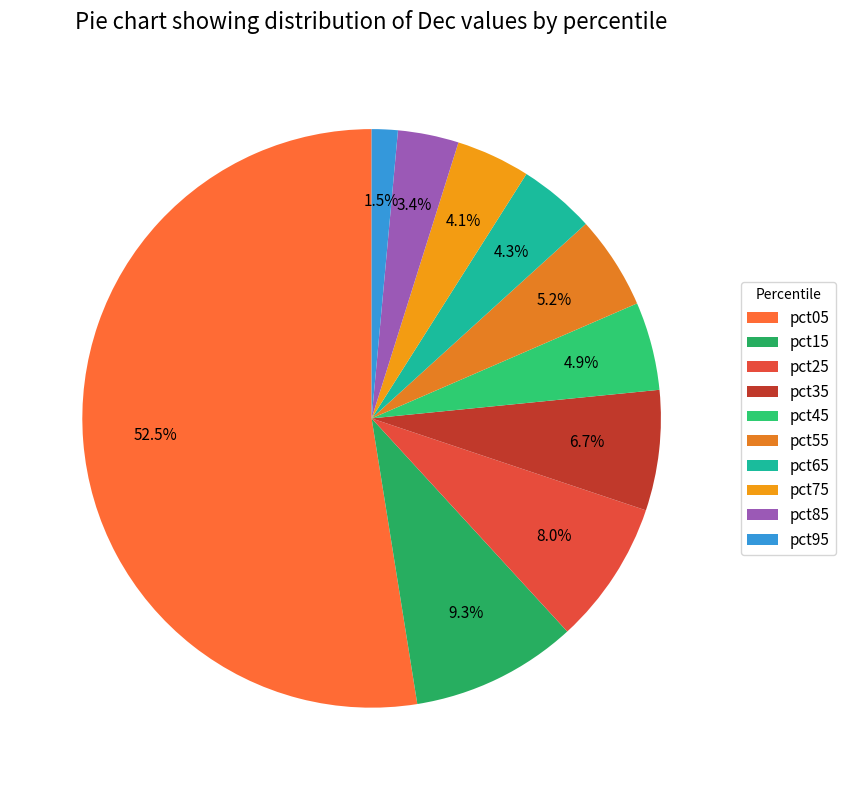

Which slice is the smallest?

pct95